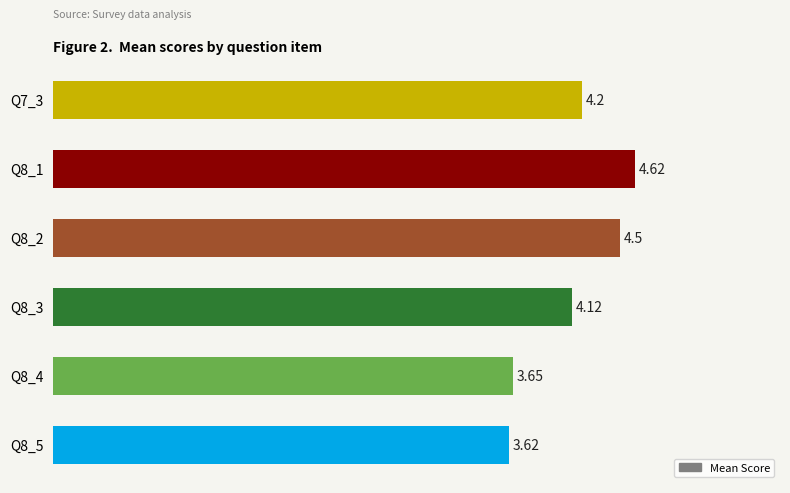

What is the change in value from Q7_3 to Q8_2?

+0.3